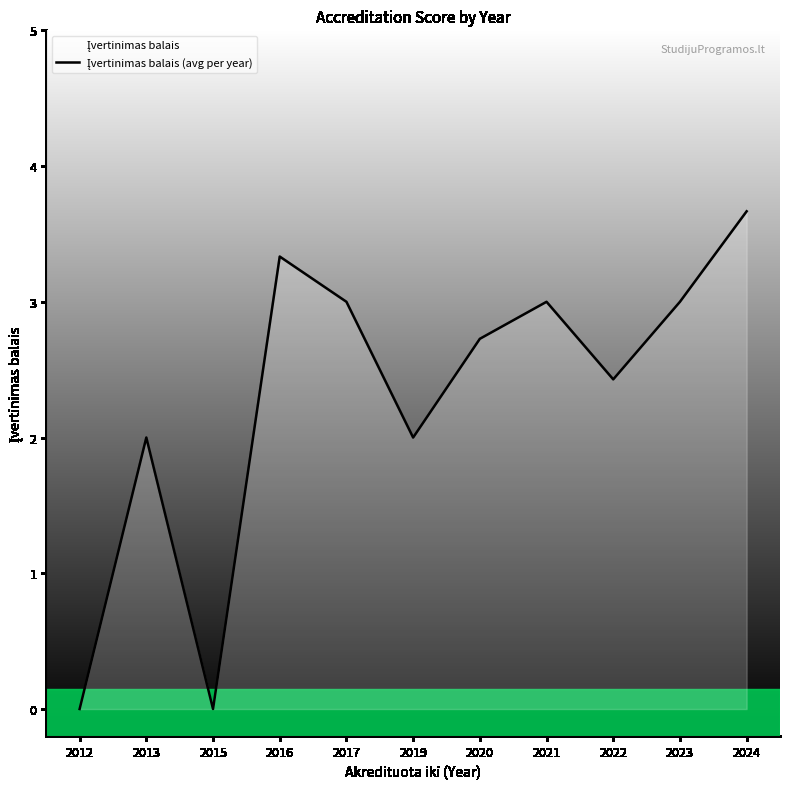

At which category does the data reach its first local valley?

2015